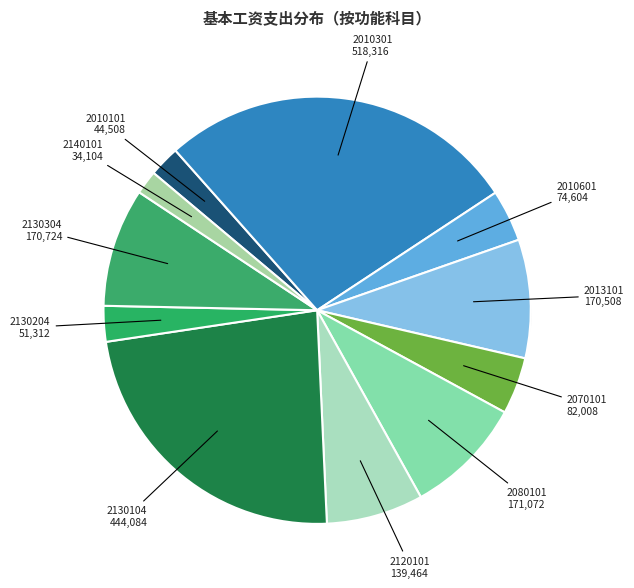

How many slices are in this pie chart?

11